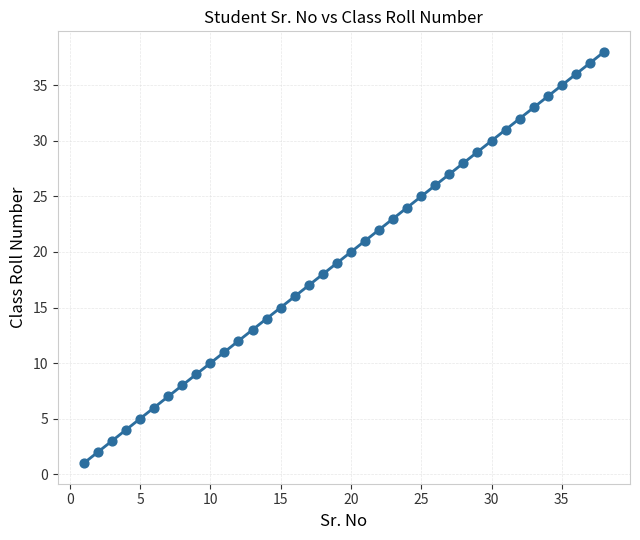

What is the range of Y values (max minus min)?

37